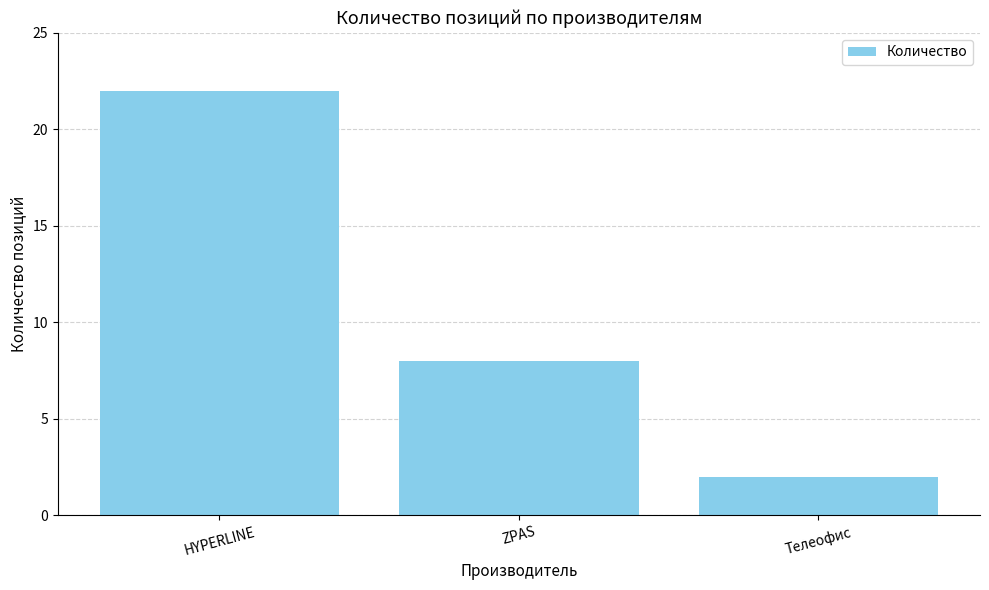

Reading left to right, what are all the values shown in this chart?

HYPERLINE=22	ZPAS=8	Телеофис=2